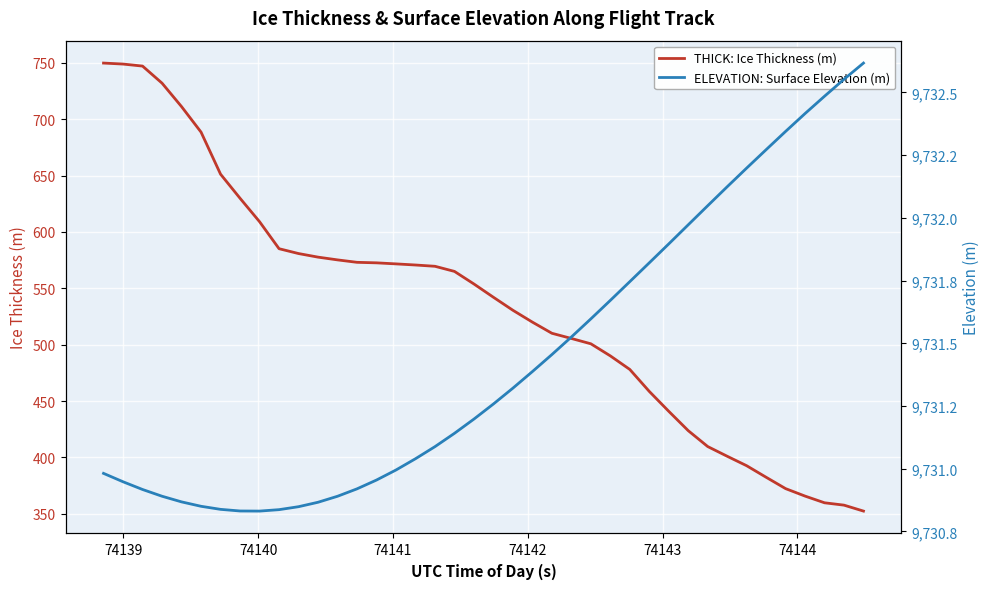

What is the average value of the ELEVATION: Surface Elevation (m) series?

9731.4